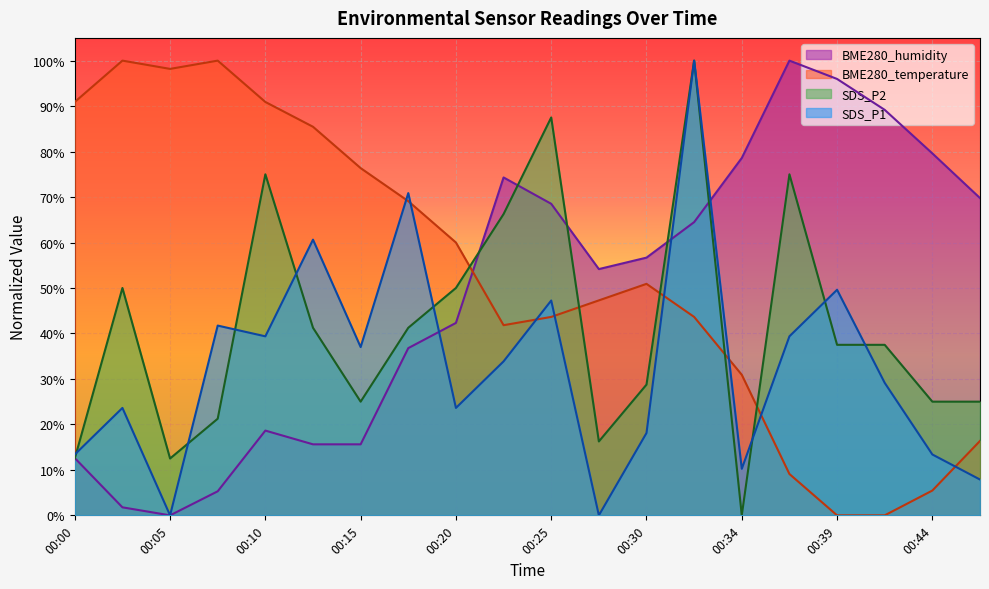

Reading left to right, what are all the values shown in this chart?

SDS_P1: 0.1	0.2	0.0	0.4	0.4	0.6	0.4	0.7	0.2	0.3	0.5	0.0	0.2	1.0	0.1	0.4	0.5	0.3	0.1	0.1
SDS_P2: 0.1	0.5	0.1	0.2	0.7	0.4	0.3	0.4	0.5	0.7	0.9	0.2	0.3	1.0	0.0	0.7	0.4	0.4	0.3	0.3
BME280_temperature: 0.9	1.0	1.0	1.0	0.9	0.9	0.8	0.7	0.6	0.4	0.4	0.5	0.5	0.4	0.3	0.1	0.0	0.0	0.1	0.2
BME280_humidity: 0.1	0.0	0.0	0.1	0.2	0.2	0.2	0.4	0.4	0.7	0.7	0.5	0.6	0.6	0.8	1.0	1.0	0.9	0.8	0.7